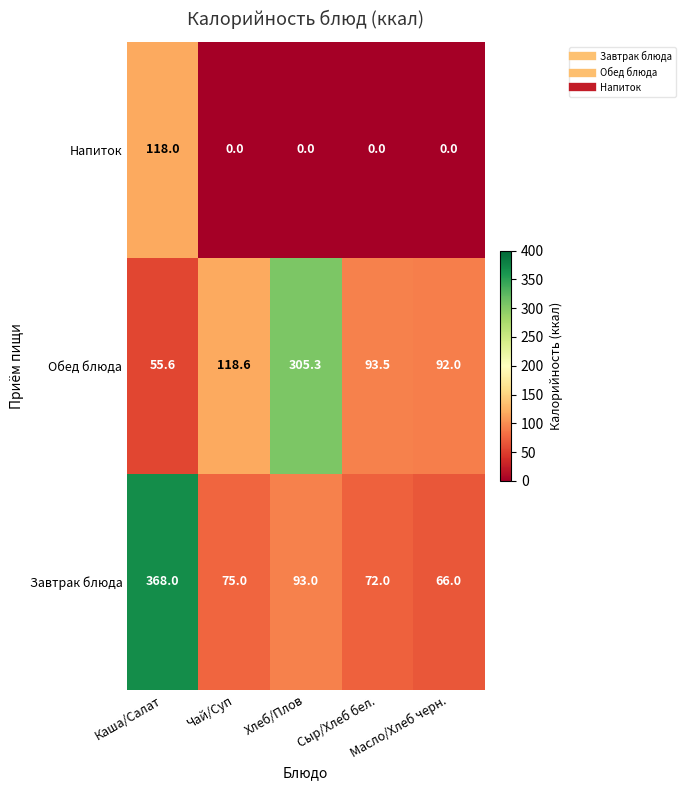

How many distinct data groups are displayed?

3